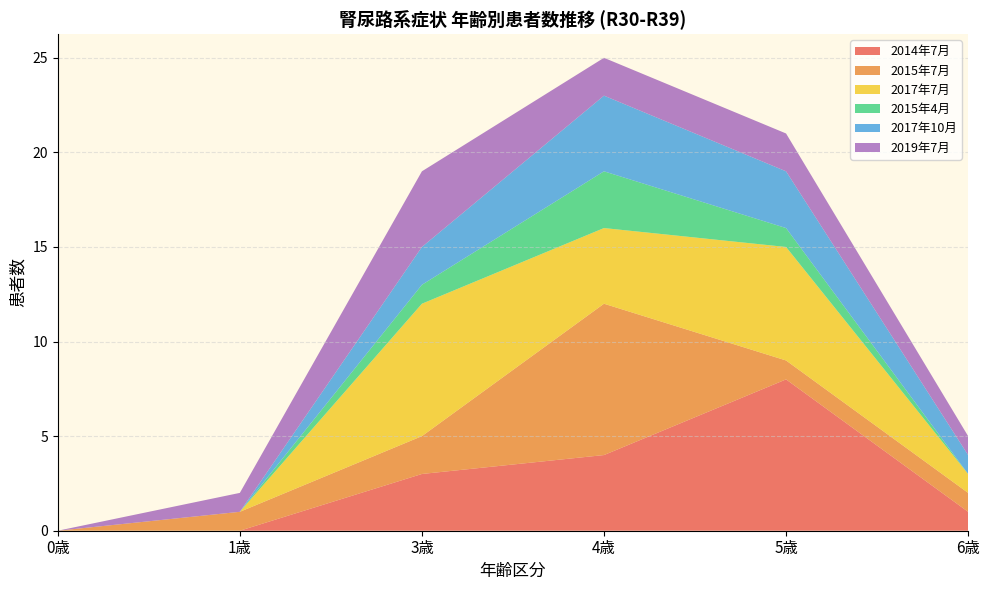

Reading left to right, transcribe all the data shown in this chart.

2014年7月: 0	0	3	4	8	1
2015年7月: 0	1	2	8	1	1
2017年7月: 0	0	7	4	6	1
2015年4月: 0	0	1	3	1	0
2017年10月: 0	0	2	4	3	1
2019年7月: 0	1	4	2	2	1